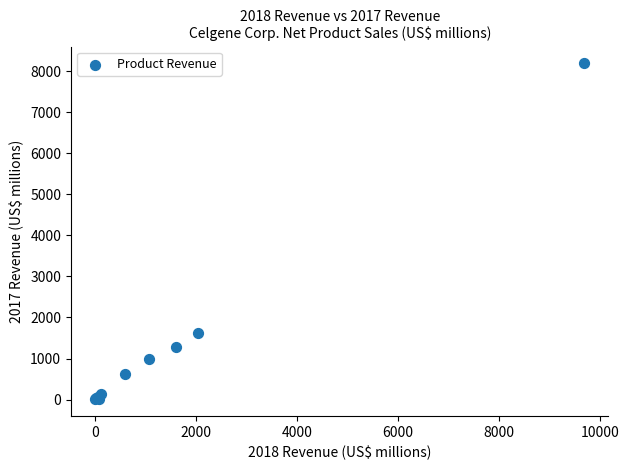

What Y value in the scatter plot is closest to 4098?

1614